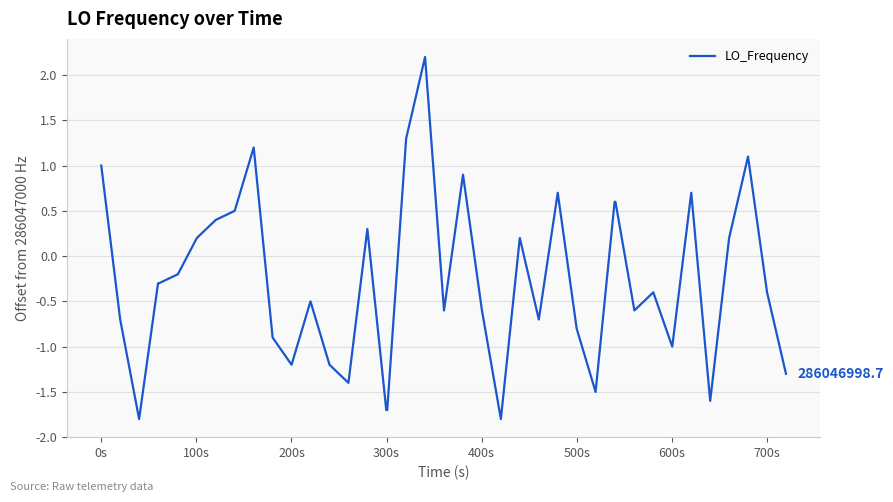

What is the minimum value shown in the chart?

-1.8